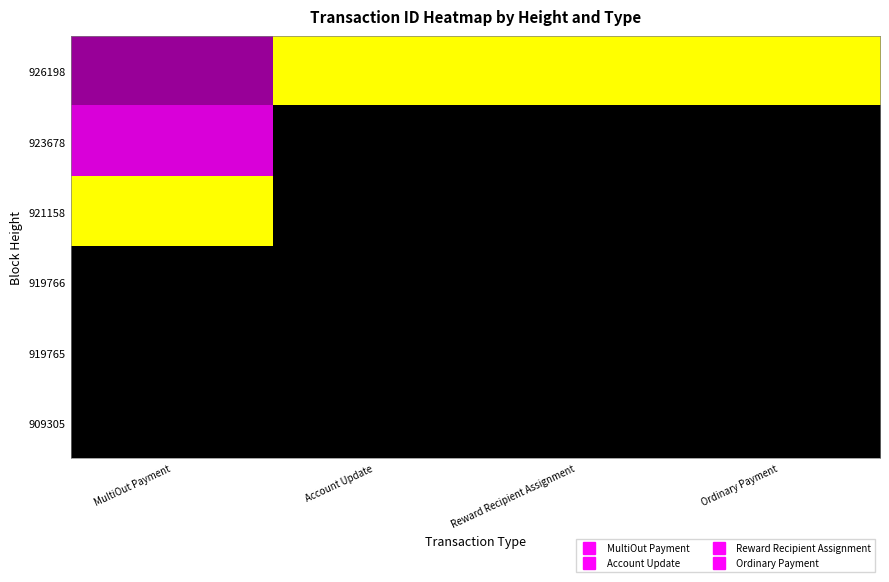

How many distinct data groups are displayed?

6